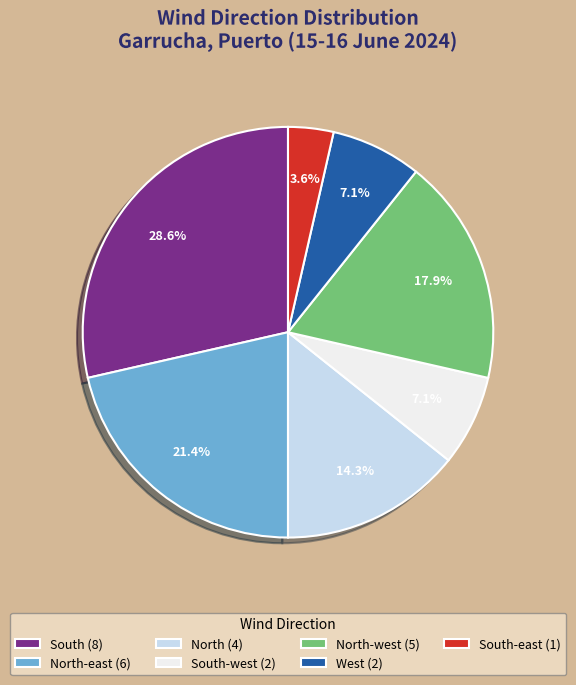

How many segments does this pie chart have?

7